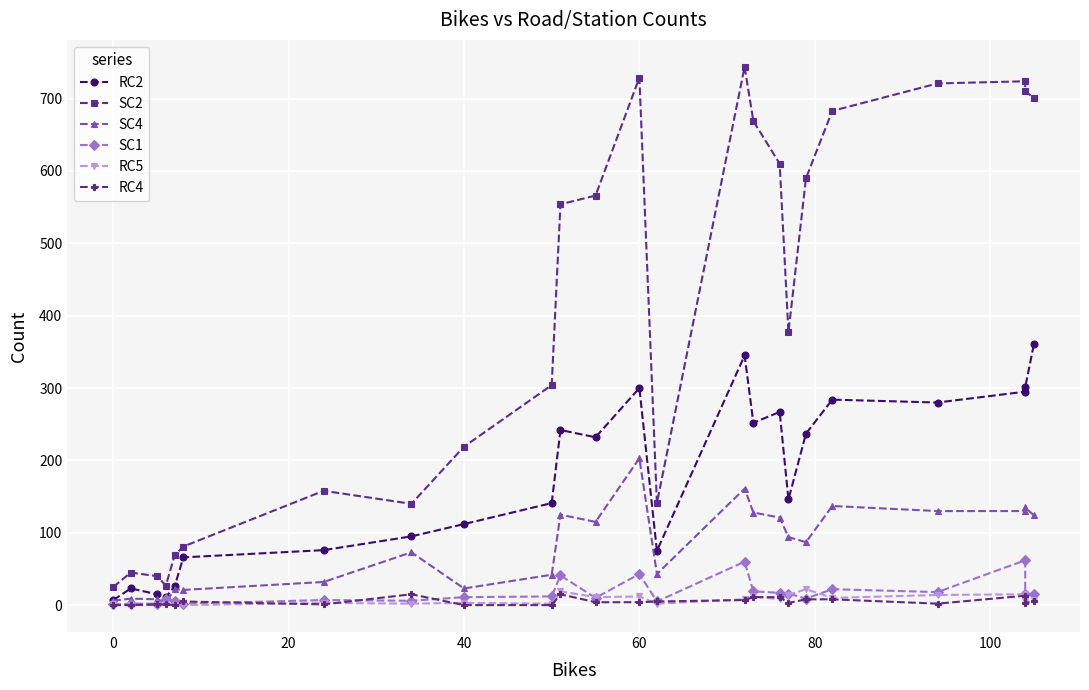

Reading left to right, extract all data points from this chart.

RC2: 7	23	15	11	26	66	76	95	112	141	242	232	300	75	345	252	267	146	237	284	280	295	301	361
SC2: 25	45	40	27	69	81	158	140	219	304	554	566	729	141	744	669	610	377	590	683	721	724	710	701
SC4: 6	9	8	4	22	21	32	73	23	42	125	115	203	43	161	128	121	94	87	137	130	130	135	124
SC1: 1	2	2	8	6	2	7	6	11	12	41	10	43	5	60	19	17	16	9	22	18	62	15	16
RC5: 1	0	0	1	0	0	3	2	3	2	19	11	12	2	8	12	8	14	22	10	14	15	5	7
RC4: 0	0	1	1	0	5	1	15	0	0	15	4	4	5	7	11	11	3	8	8	2	13	3	5